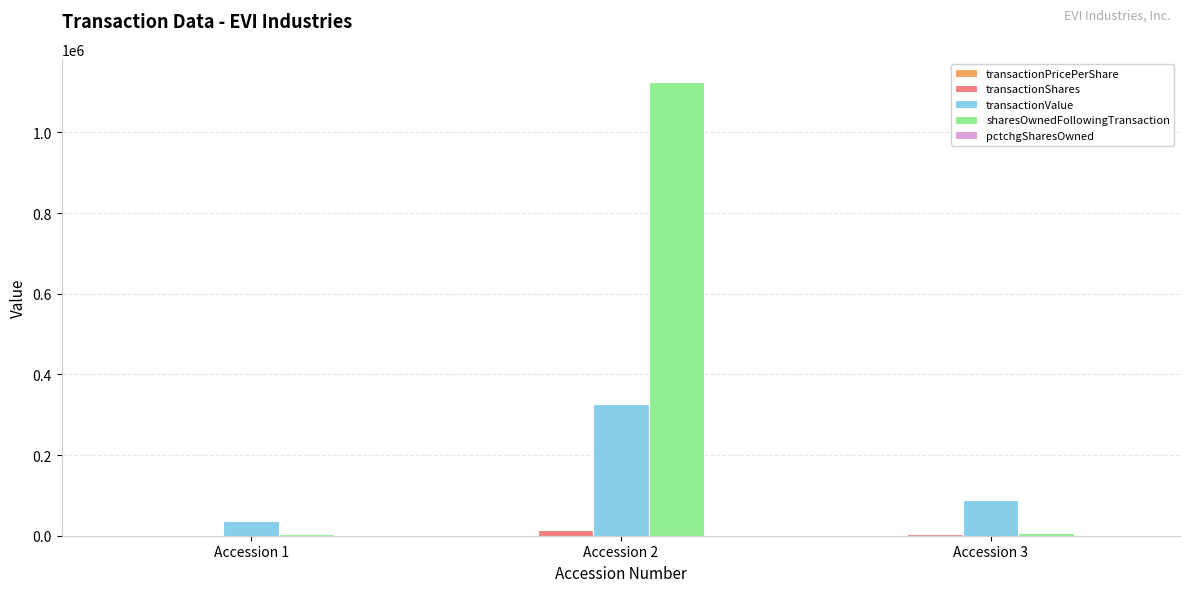

Where is transactionShares nearest to the value 7259?

Accession 3